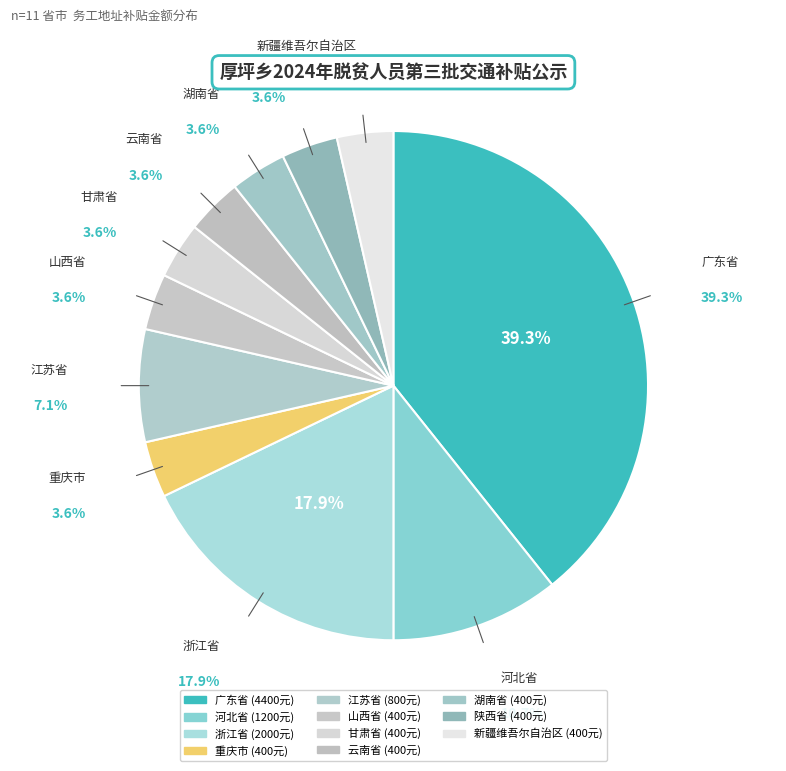

What is the smallest slice in the pie chart?

重庆市